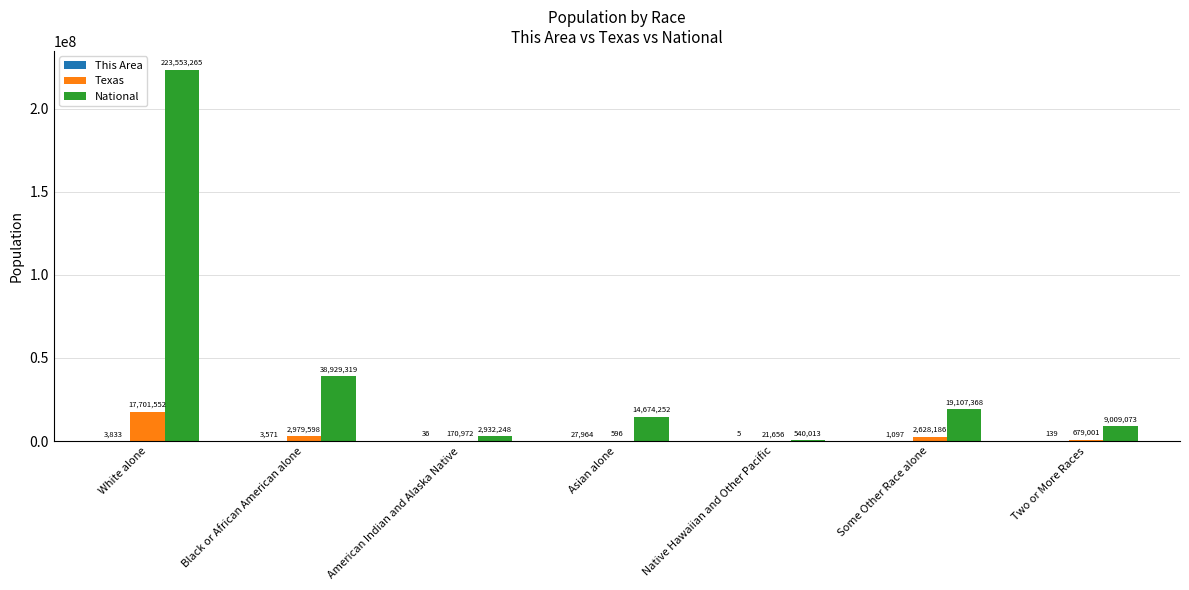

Between Black or African American alone and American Indian and Alaska Native, which series saw the biggest shift?

National